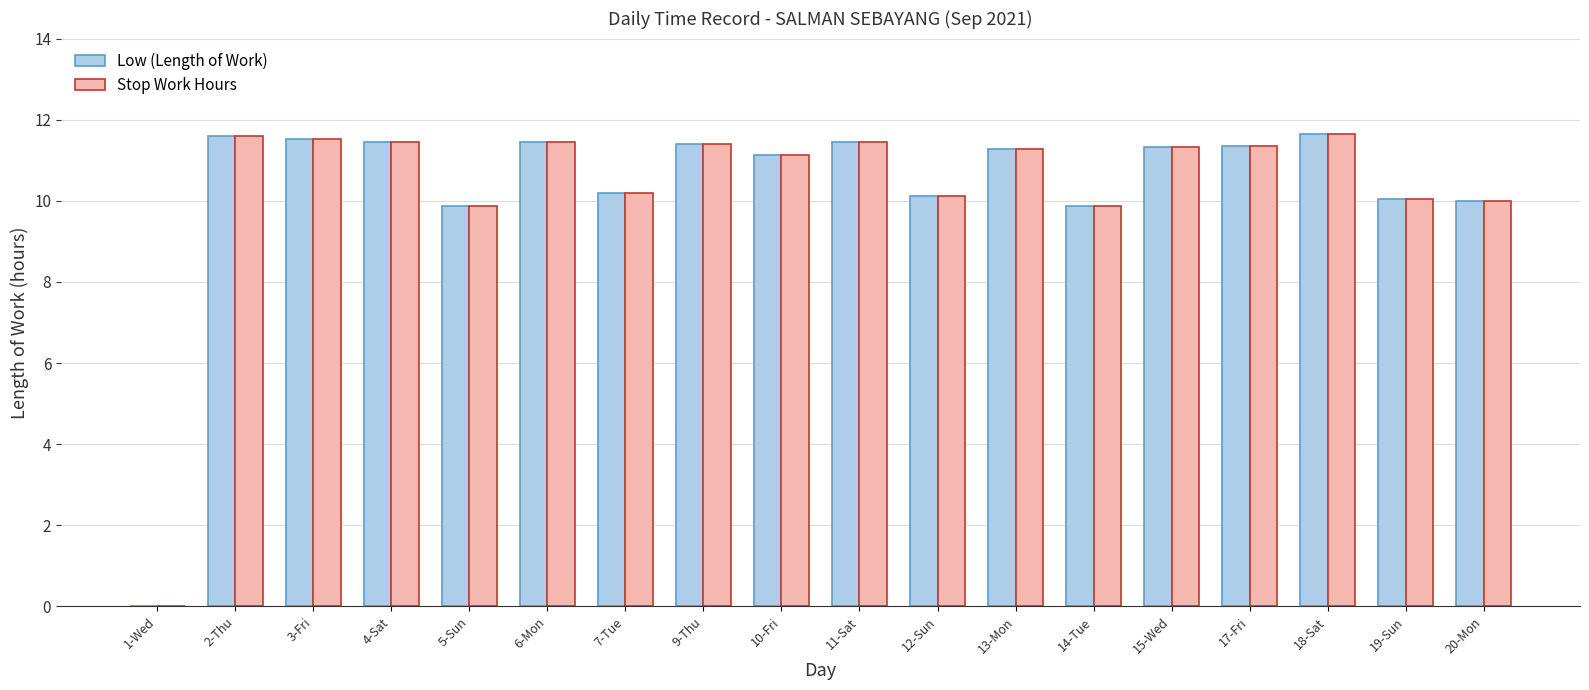

True or false: Stop Work Hours has a value of 9.9 at 5-Sun.

True